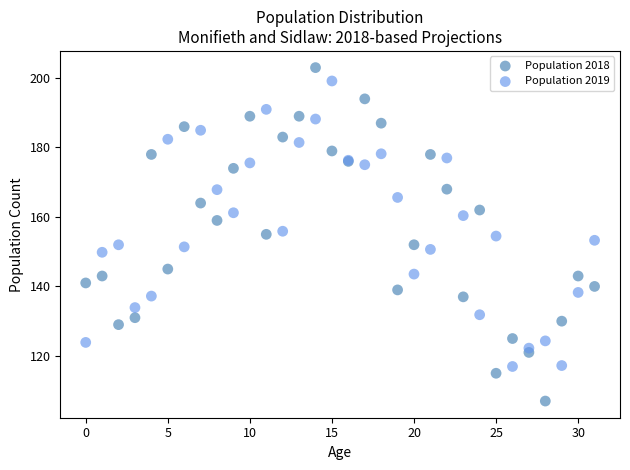

Which series contains the lowest Y value?

Population 2018